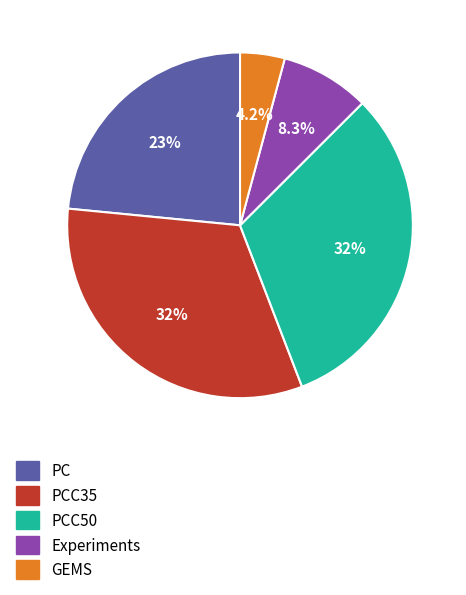

Is there any slice that represents more than half of the pie?

No